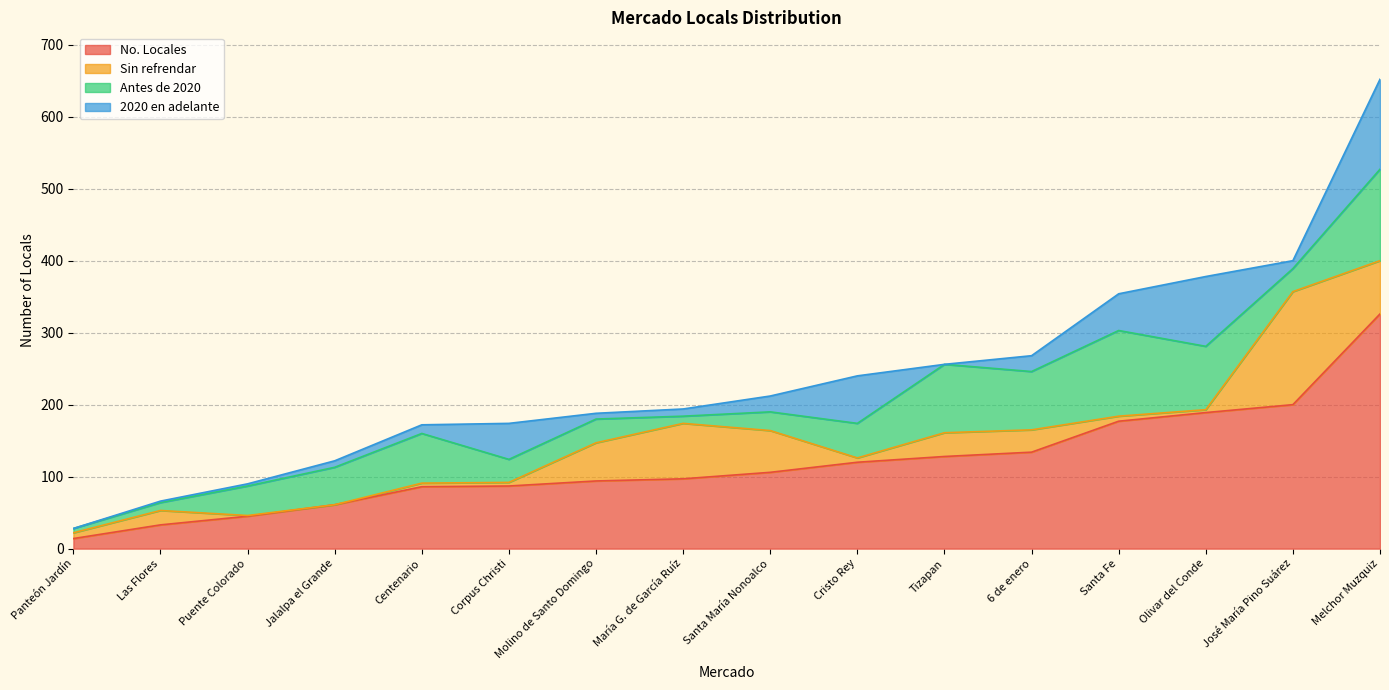

At which label does Sin refrendar reach its peak?

José María Pino Suárez